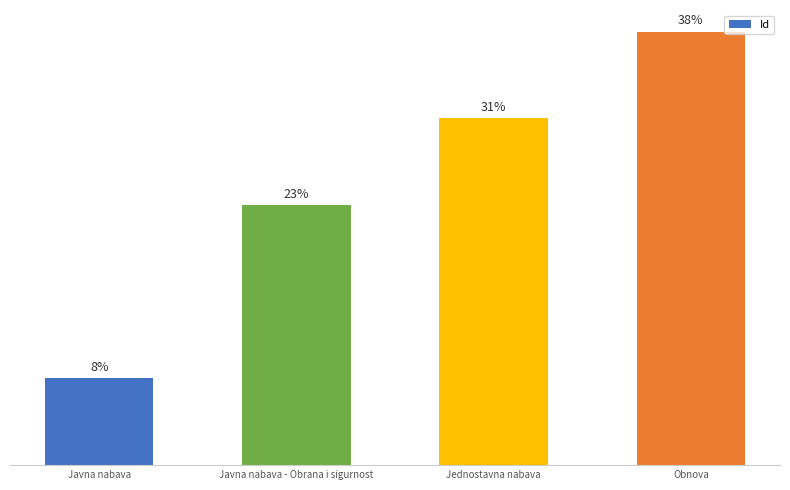

What position from the right is Javna nabava?

4